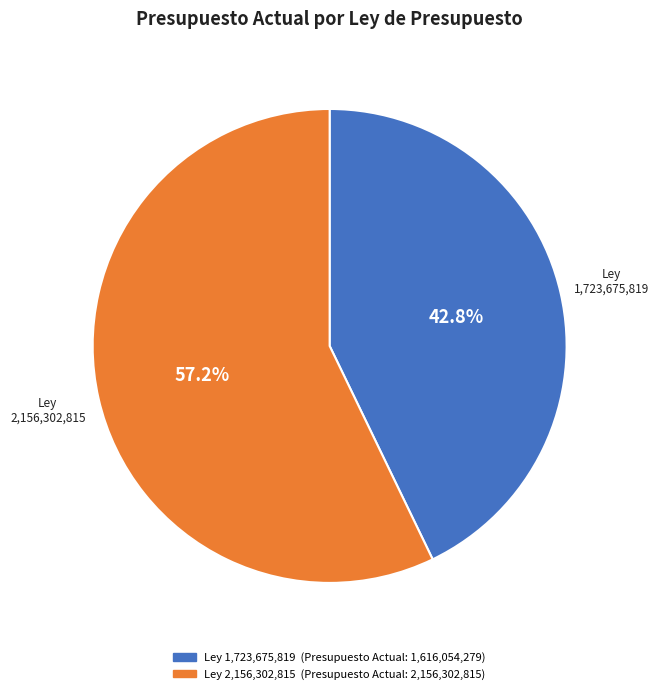

Does any single category account for the majority?

Yes